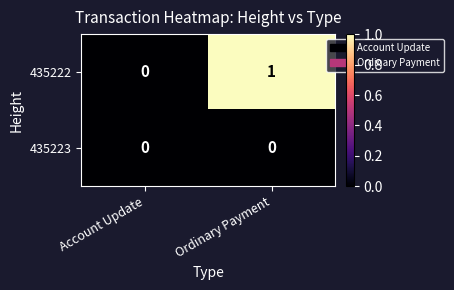

Reading right to left, transcribe all the data shown in this chart.

435222: Ordinary Payment=1	Account Update=0
435223: Ordinary Payment=0	Account Update=0